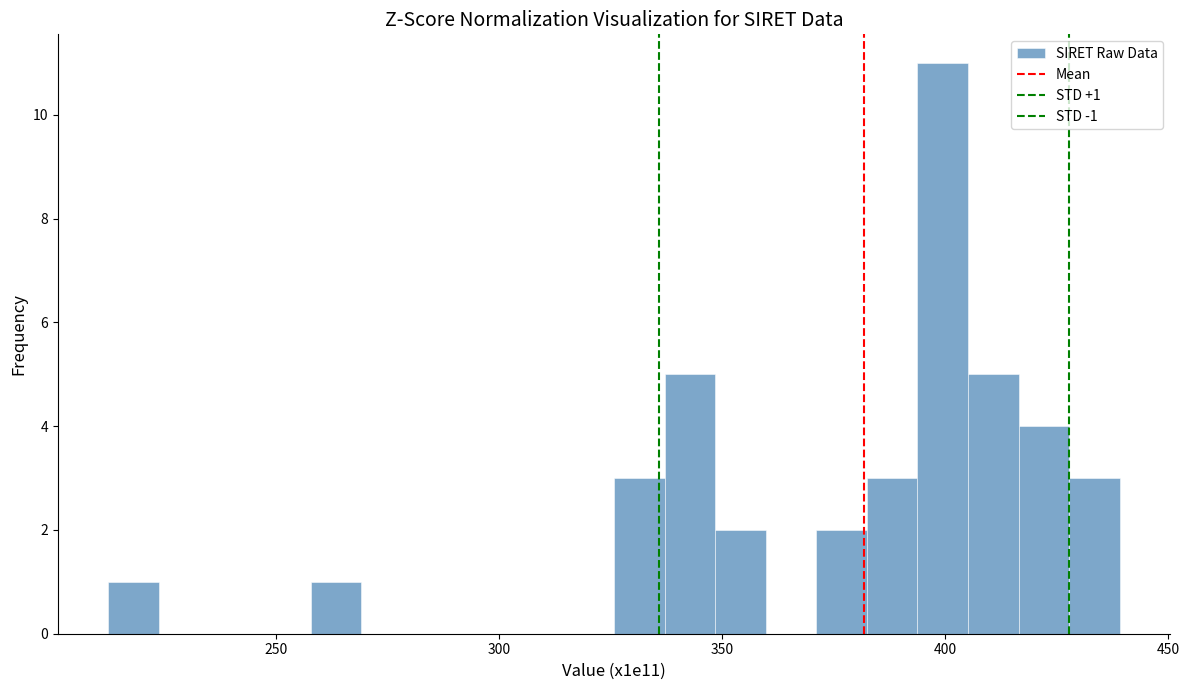

Read against the x-axis, roughly where is the centre of the tallest bar?

400